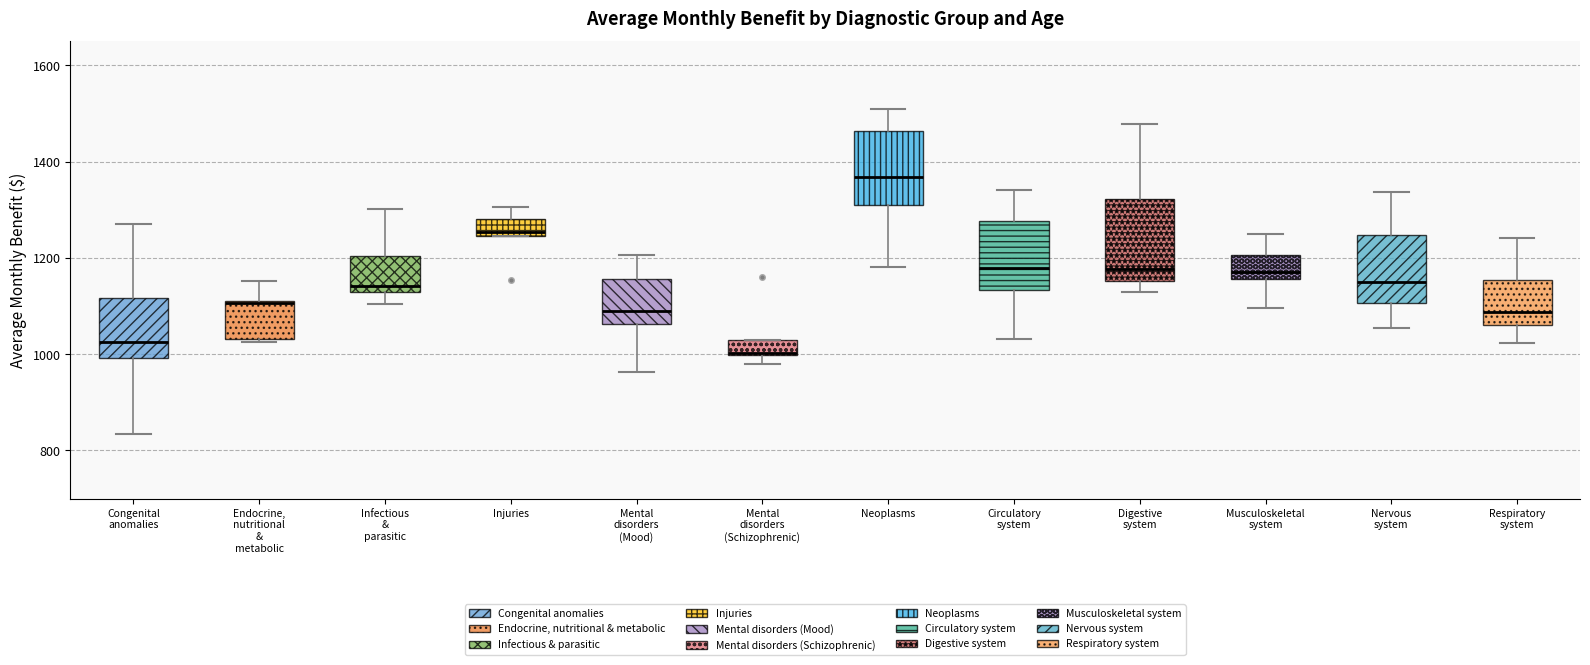

Reading left to right, read every box against the y-axis: the position of its median line, the range the box covers, and the ends of its whiskers. The values are not printed on the chart, so give them approximately, as read against the axis.

Congenital anomalies: median 1020, box 1000 to 1120, whiskers 840 to 1280
Endocrine, nutritional & metabolic: median 1100 (drawn on the box's upper edge), box 1040 to 1120, whiskers 1020 to 1160
Infectious & parasitic: median 1140 (just above the box's lower edge), box 1140 to 1200, whiskers 1100 to 1300
Injuries: median 1260, box 1240 to 1280, whiskers 1240 to 1300
Mental disorders (Mood): median 1080, box 1060 to 1160, whiskers 960 to 1200
Mental disorders (Schizophrenic): median 1000, box 1000 to 1020, whiskers 980 to 1020
Neoplasms: median 1360, box 1320 to 1460, whiskers 1180 to 1520
Circulatory system: median 1180, box 1140 to 1280, whiskers 1040 to 1340
Digestive system: median 1180, box 1160 to 1320, whiskers 1120 to 1480
Musculoskeletal system: median 1180, box 1160 to 1200, whiskers 1100 to 1260
Nervous system: median 1160, box 1100 to 1240, whiskers 1060 to 1340
Respiratory system: median 1080, box 1060 to 1160, whiskers 1020 to 1240